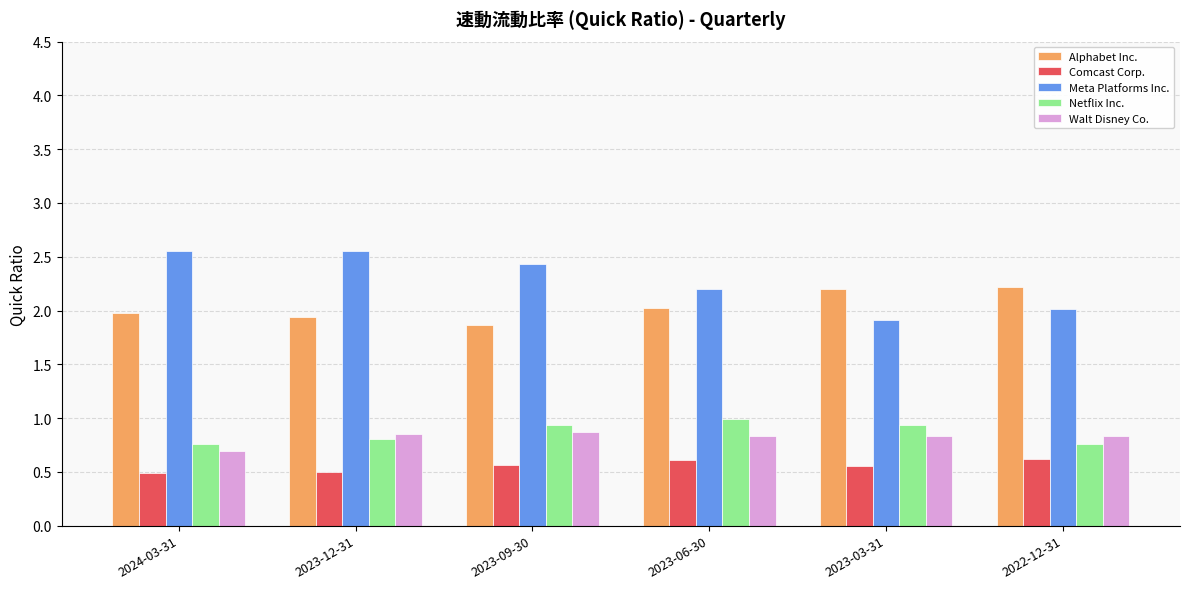

Where is Walt Disney Co. nearest to the value 0?

2024-03-31